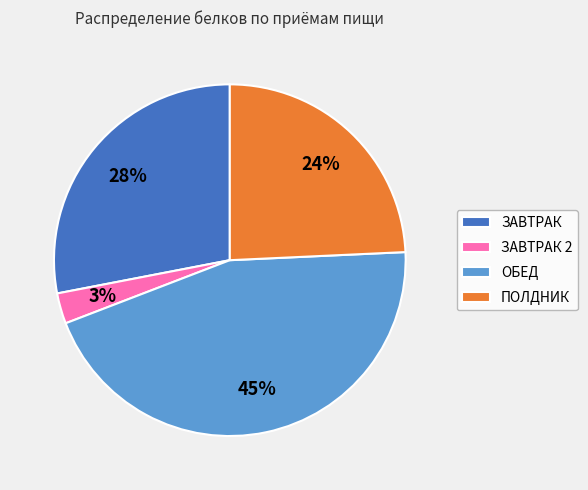

How many slices are in this pie chart?

4